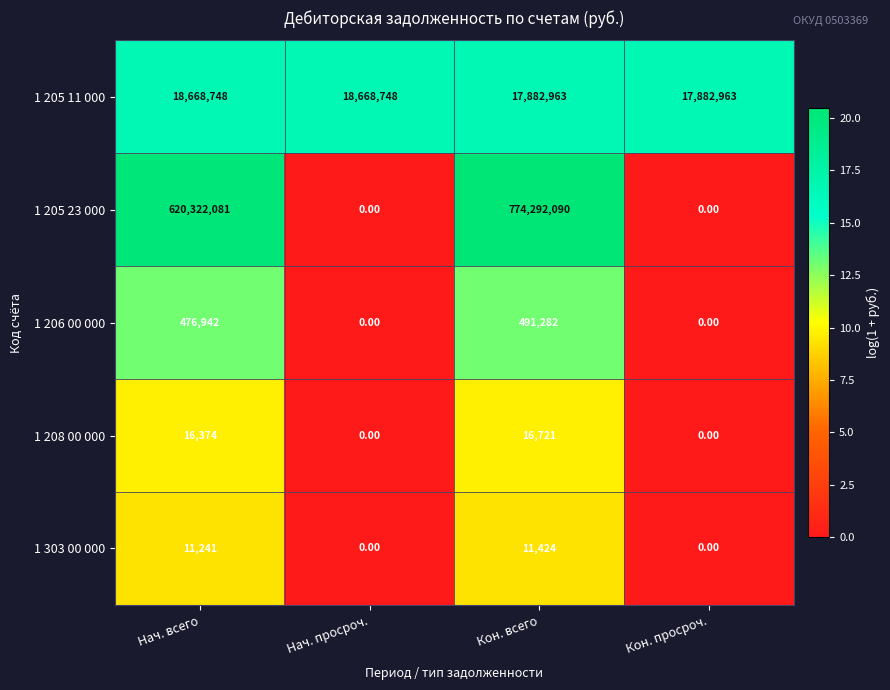

Which label corresponds to the largest value in the chart?

Кон. всего